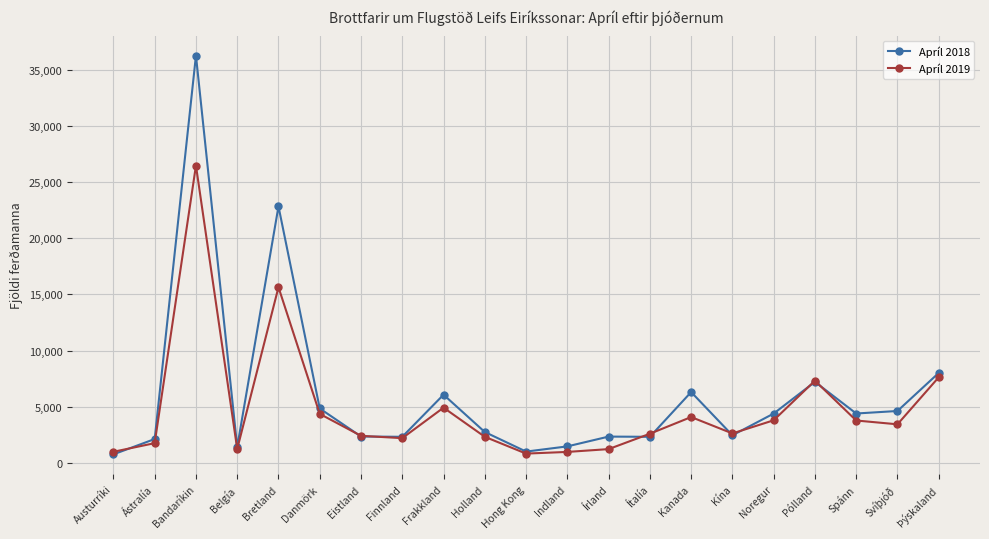

What is the difference between the highest and lowest values at Holland?

425